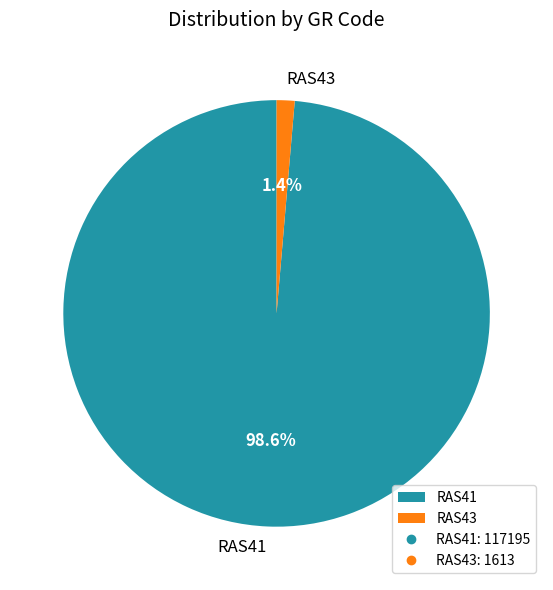

To the nearest percent, what portion does RAS41 represent?

99%